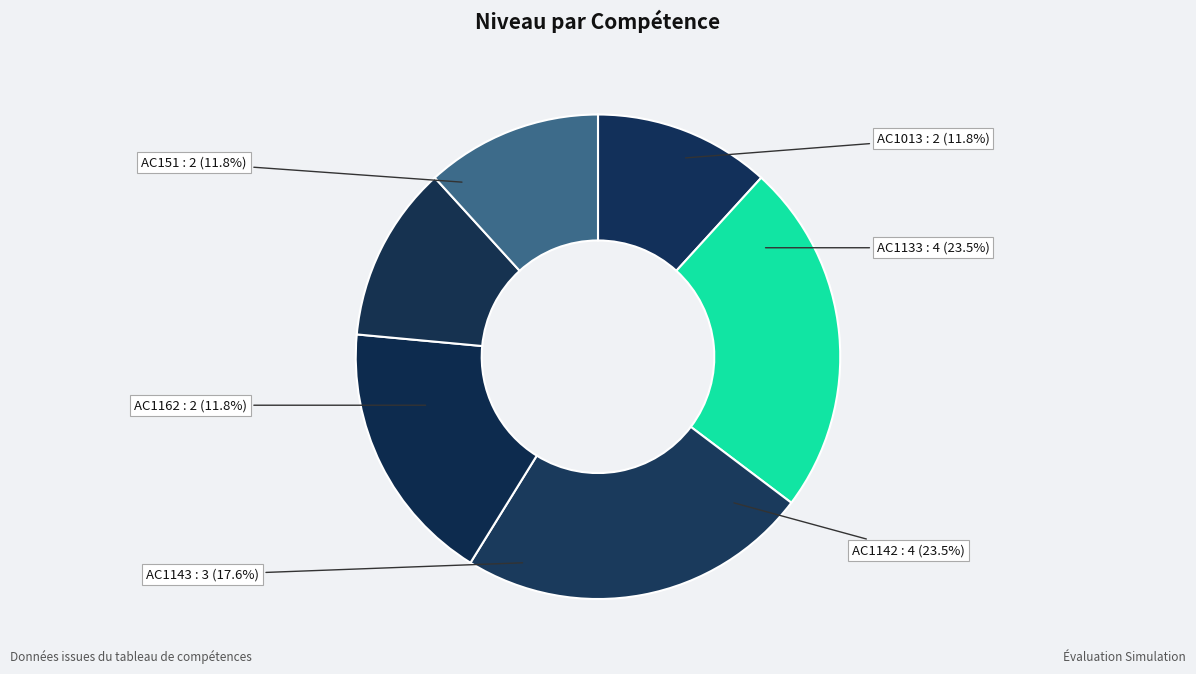

Count the number of slices in the pie.

6